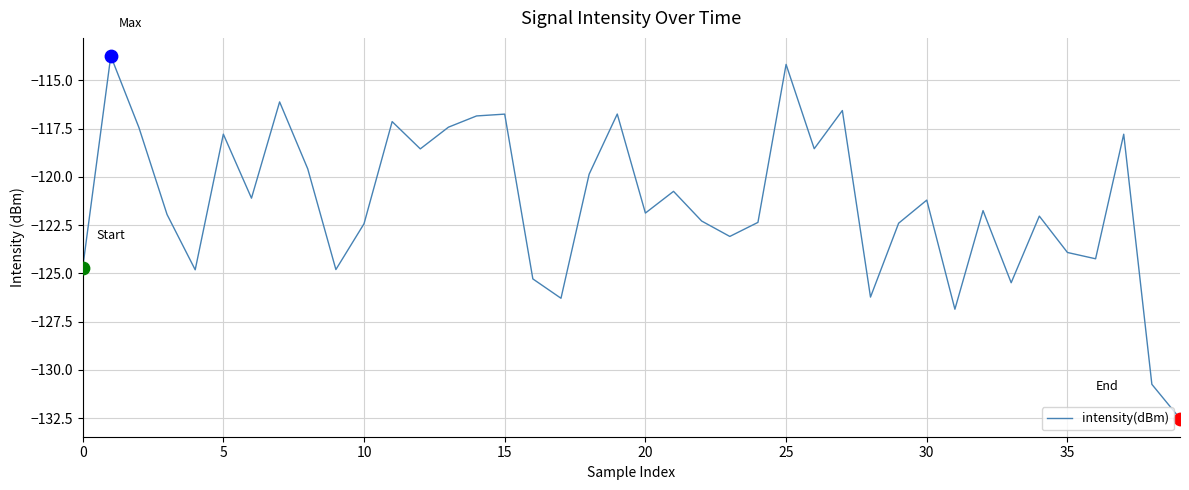

What is the minimum value shown in the chart?

-132.5